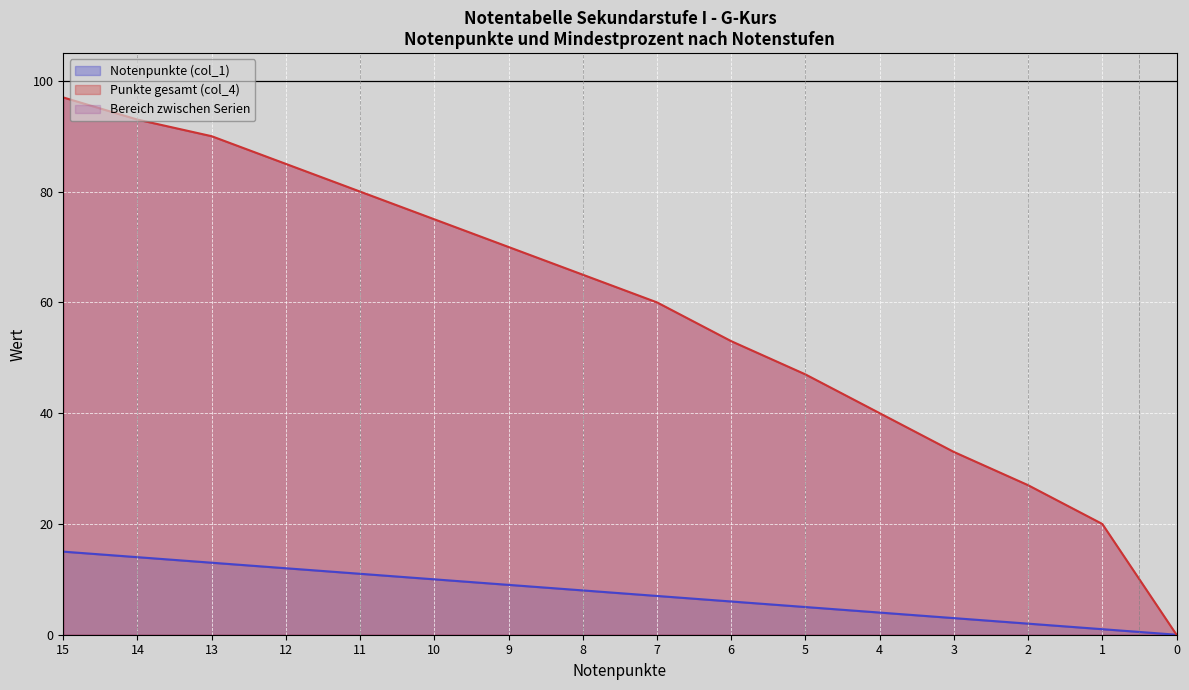

Reading right to left, extract all data points from this chart.

Notenpunkte (col_1): 0=0	1=1	2=2	3=3	4=4	5=5	6=6	7=7	8=8	9=9	10=10	11=11	12=12	13=13	14=14	15=15
Punkte gesamt (col_4): 0=0	1=20	2=27	3=33	4=40	5=47	6=53	7=60	8=65	9=70	10=75	11=80	12=85	13=90	14=93	15=97